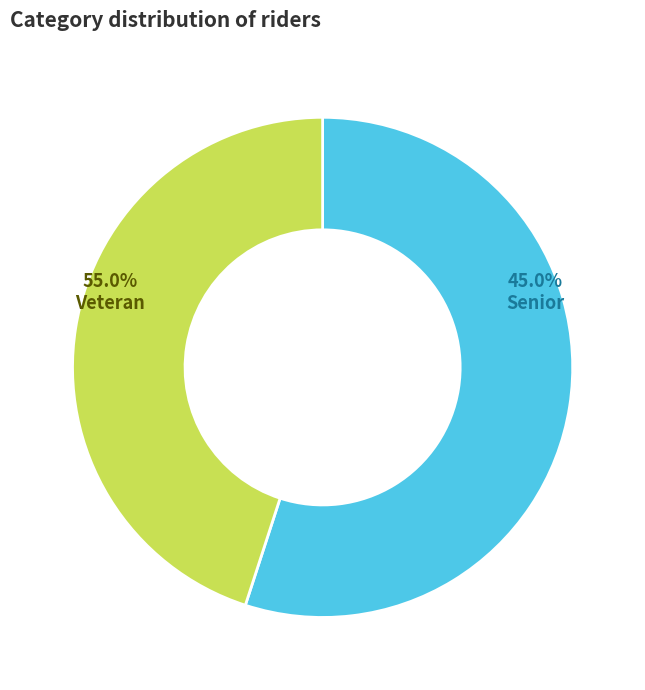

Rank the categories by value from lowest to highest.

Senior, Veteran